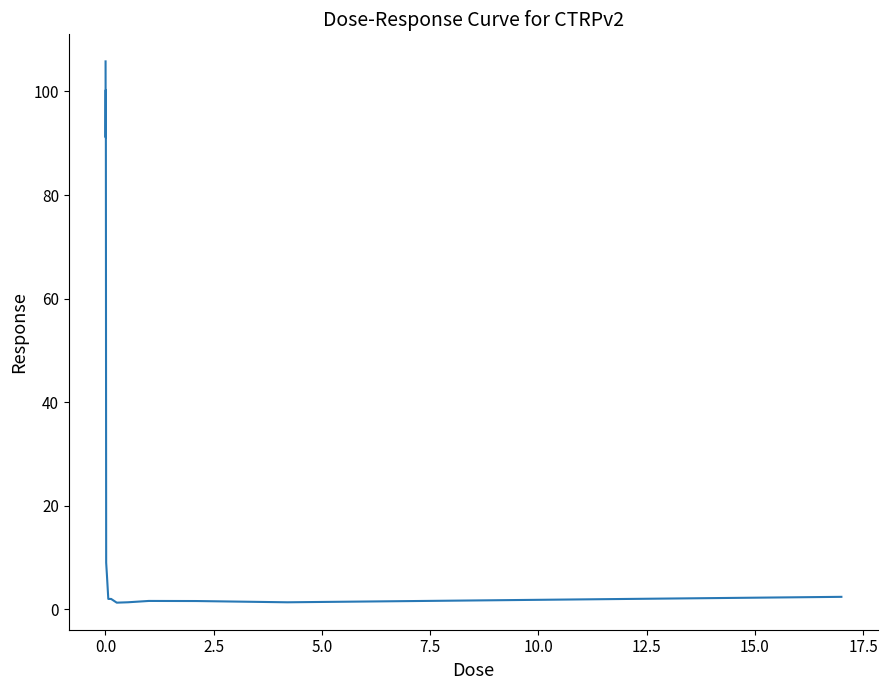

What is the greatest value displayed?

105.8